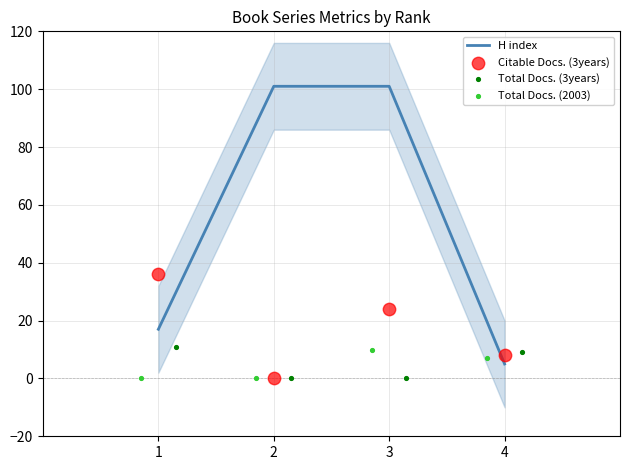

Which series has the largest total across all categories?

H index